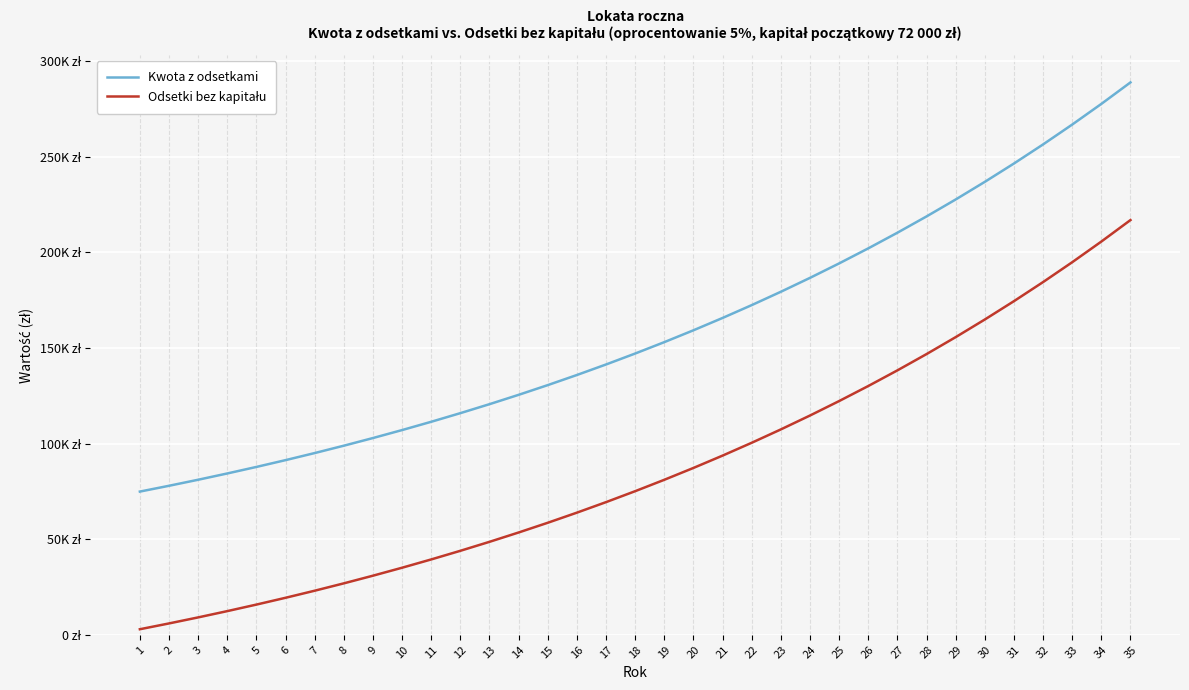

True or false: Kwota z odsetkami and Odsetki bez kapitału cross at least once.

False